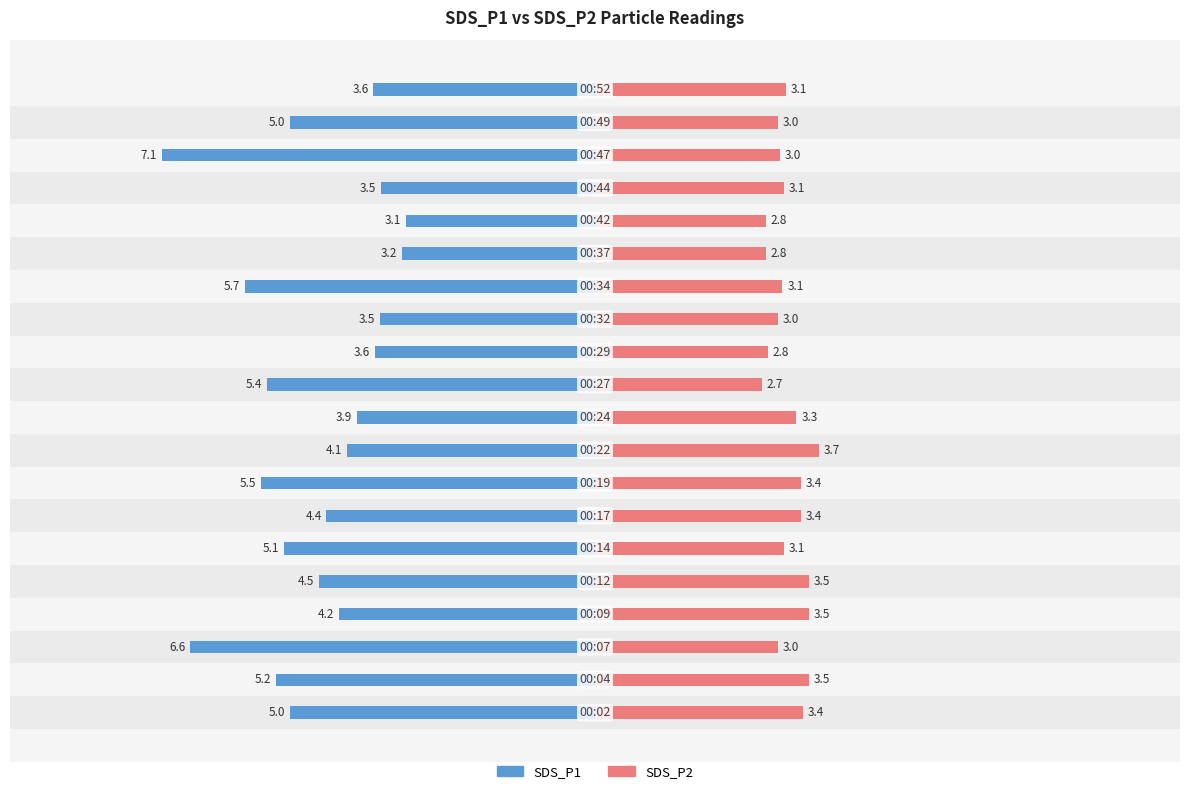

What are all the series names shown in the legend?

SDS_P1, SDS_P2